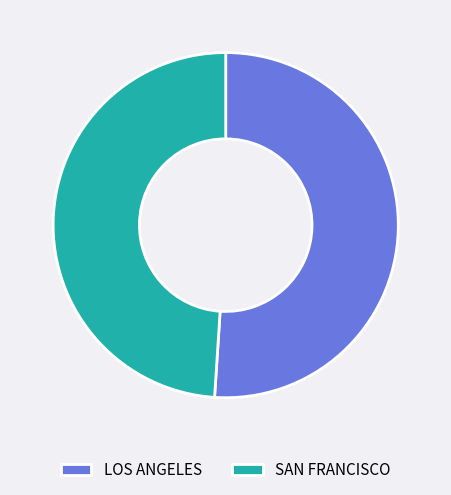

Does LOS ANGELES account for over 50% of the chart?

Yes